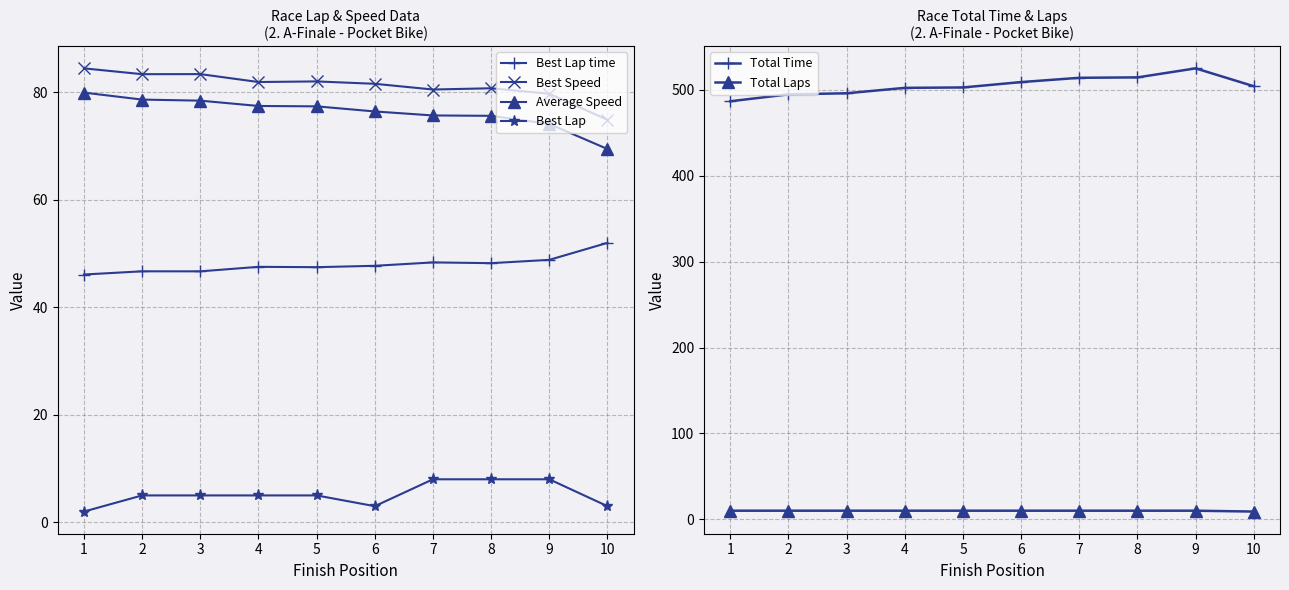

At which category does Best Speed reach its first local valley?

2